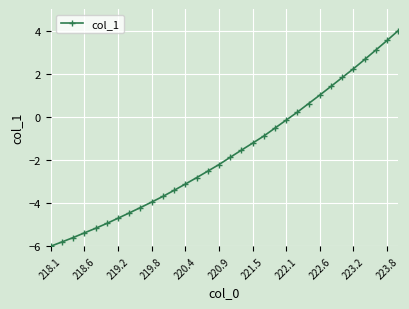

What is the difference between the second highest and second lowest values?

9.3